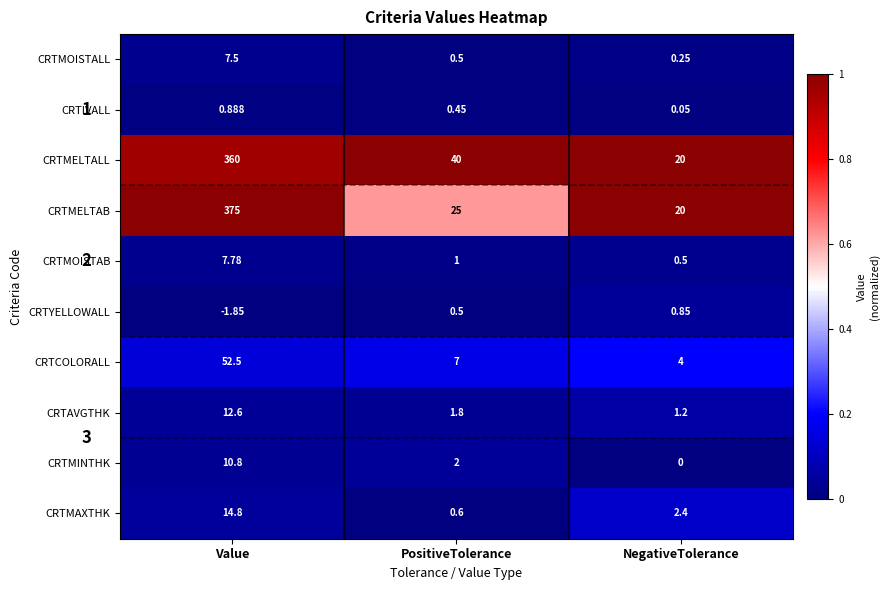

List the labels in order of CRTMELTALL value, smallest first.

NegativeTolerance, PositiveTolerance, Value